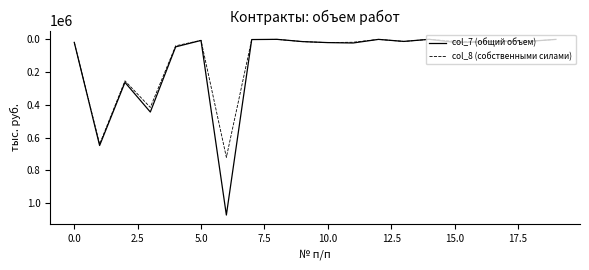

What is the highest value of the col_8 (собственными силами) series?

720589.6